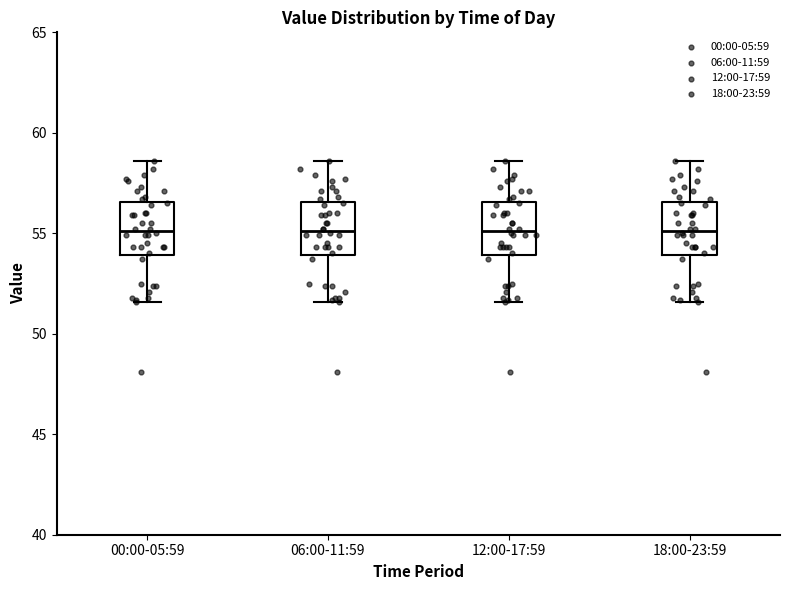

Reading left to right, read every box against the y-axis: the position of its median line, the range the box covers, and the ends of its whiskers. The values are not printed on the chart, so give them approximately, as read against the axis.

00:00-05:59: median 55.0, box 54.0 to 56.5, whiskers 51.5 to 58.5
06:00-11:59: median 55.0, box 54.0 to 56.5, whiskers 51.5 to 58.5
12:00-17:59: median 55.0, box 54.0 to 56.5, whiskers 51.5 to 58.5
18:00-23:59: median 55.0, box 54.0 to 56.5, whiskers 51.5 to 58.5